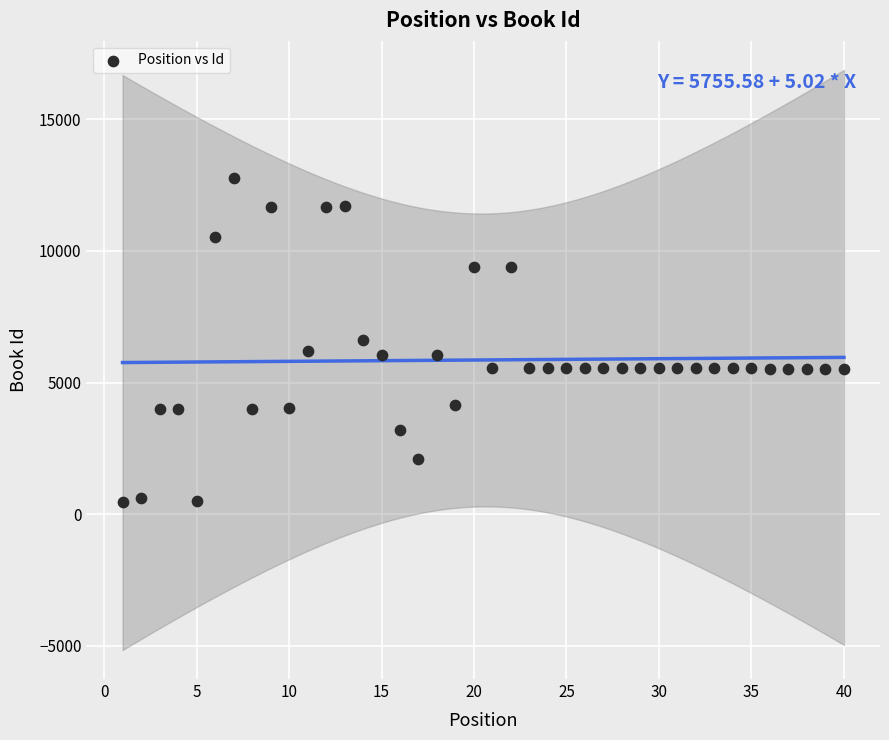

What is the range of X values (max minus min)?

39